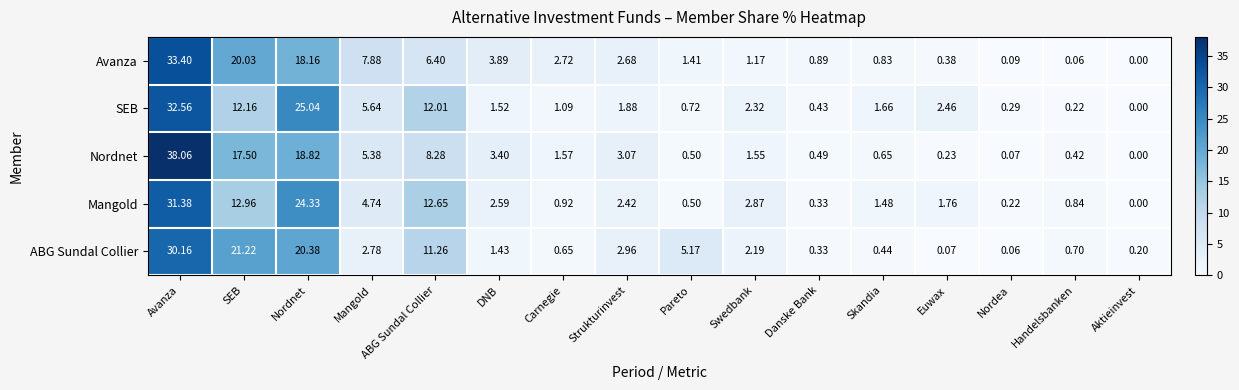

At which label is Avanza closest to 16?

Nordnet